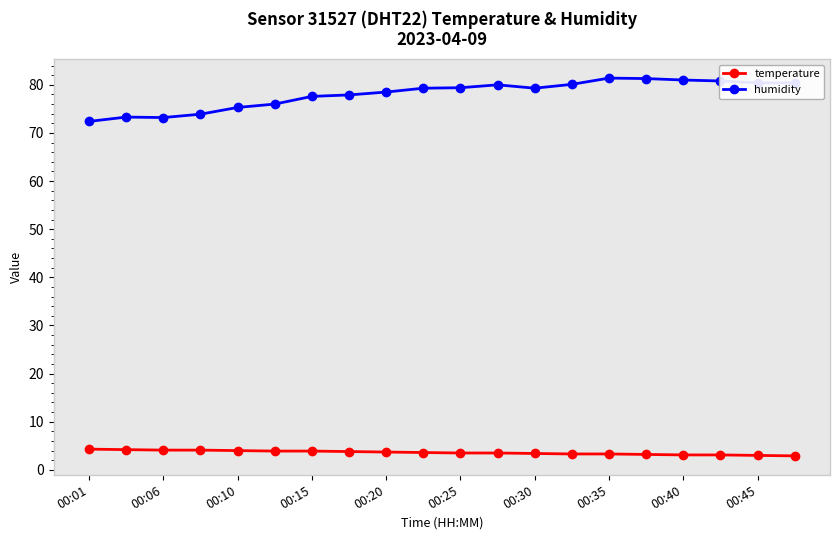

True or false: temperature and humidity intersect in this chart.

False